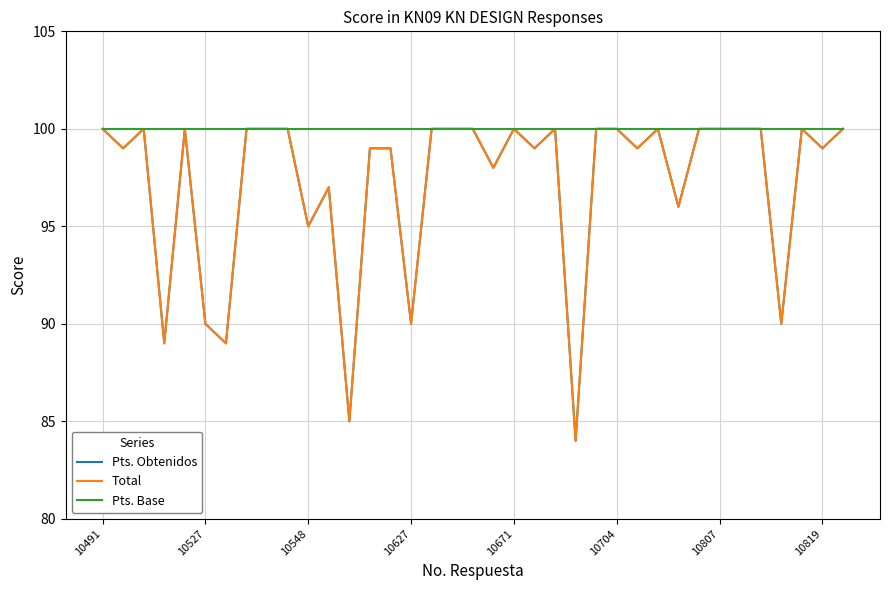

Rank the categories by Pts. Obtenidos value from highest to lowest.

10491, 10548, 10671, 10819, 8, 9, 16, 17, 18, 20, 22, 24, 25, 27, 29, 30, 31, 32, 34, 36, 10527, 13, 14, 21, 26, 35, 19, 11, 28, 10, 10704, 15, 33, 10627, 10807, 12, 23